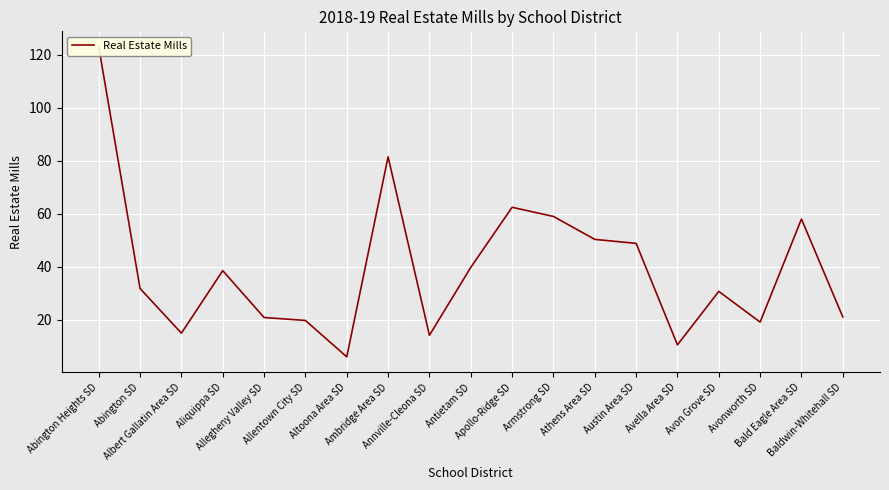

Reading left to right, extract all data points from this chart.

122.9	31.8	14.9	38.5	20.8	19.7	6.0	81.4	14.1	39.7	62.4	59.0	50.3	48.8	10.5	30.7	19.1	58.0	21.1